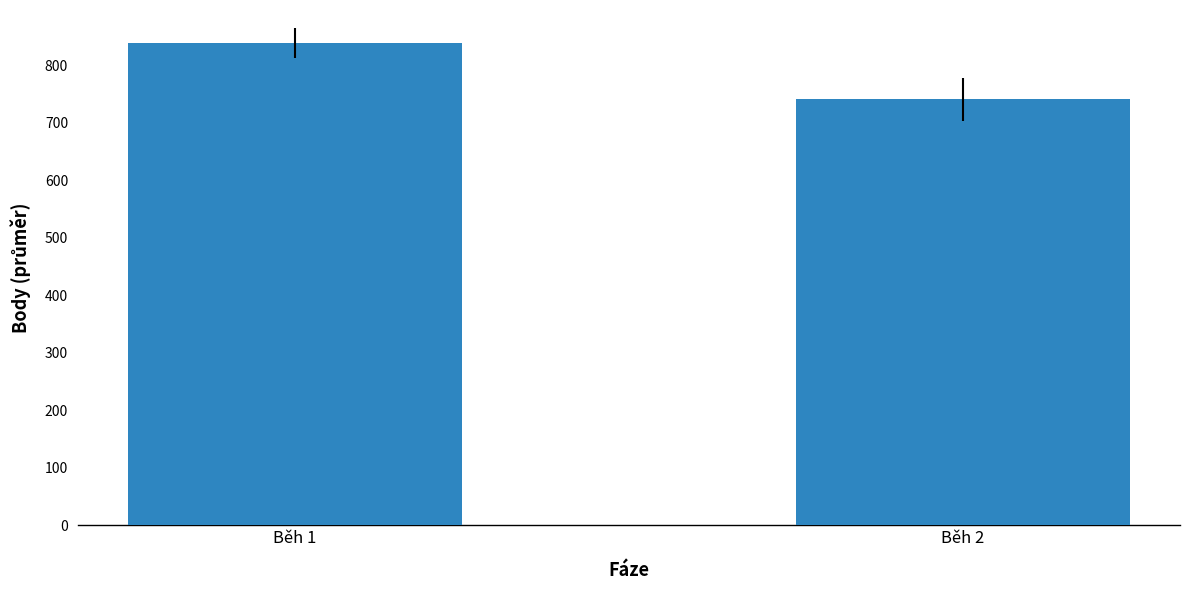

Rank the categories by value from highest to lowest.

Běh 1, Běh 2